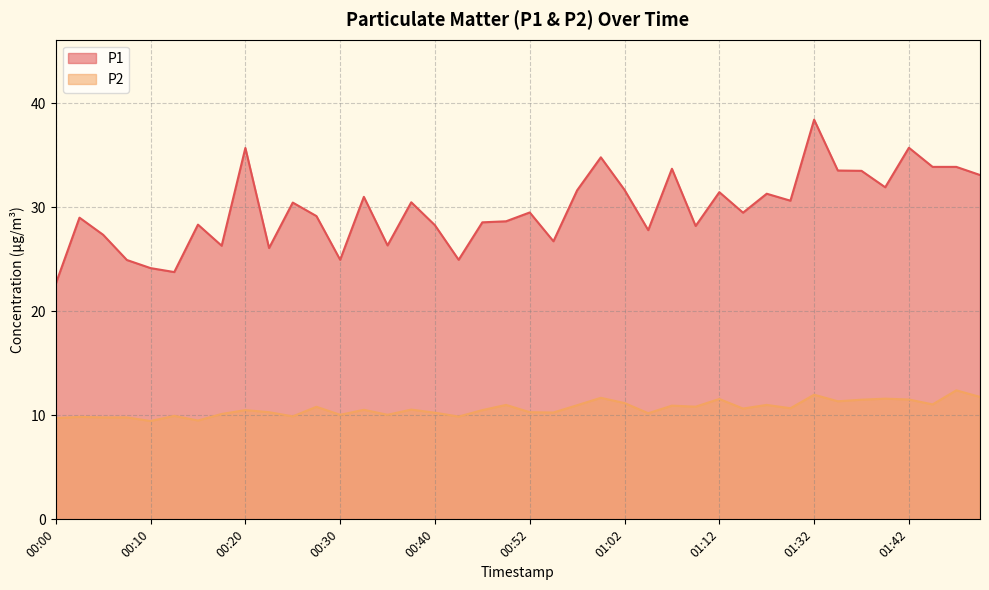

Reading left to right, extract all data points from this chart.

P1: 22.6	29.0	27.4	24.9	24.1	23.8	28.3	26.3	35.7	26.1	30.4	29.1	24.9	31.0	26.3	30.5	28.3	24.9	28.6	28.6	29.5	26.7	31.6	34.8	31.7	27.8	33.7	28.2	31.4	29.5	31.3	30.6	38.4	33.5	33.5	31.9	35.7	33.9	33.9	33.1
P2: 9.7	9.8	9.8	9.8	9.4	9.9	9.5	10.1	10.5	10.3	9.9	10.8	10.1	10.5	10.1	10.6	10.2	9.9	10.5	11.0	10.3	10.3	11.0	11.7	11.2	10.2	10.9	10.8	11.6	10.7	11.0	10.7	12.0	11.3	11.5	11.6	11.5	11.1	12.4	11.8